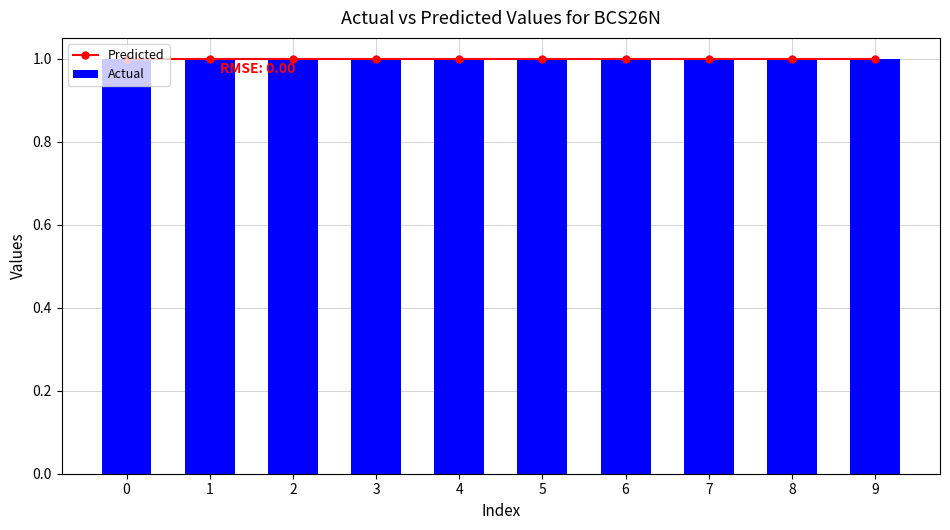

Is the value of Predicted at BCS26N-A306-5 greater than the value of Actual at BCS26N-A306-5?

No